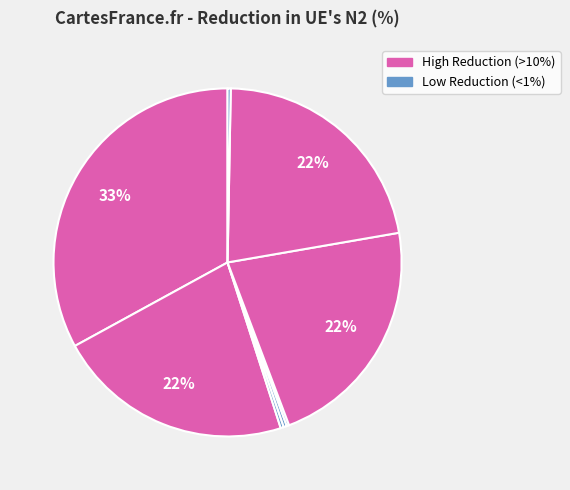

To the nearest percent, what is the average slice percentage?

12%